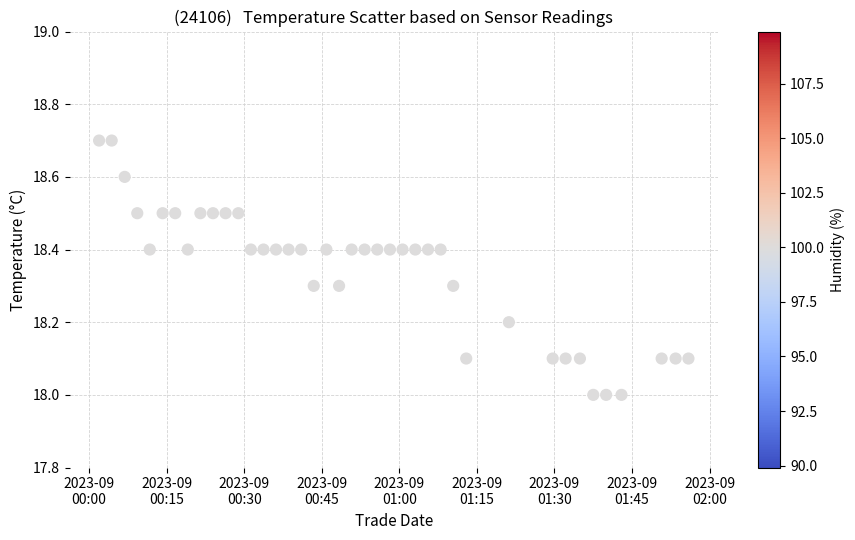

What is the range of Y values (max minus min)?

0.7